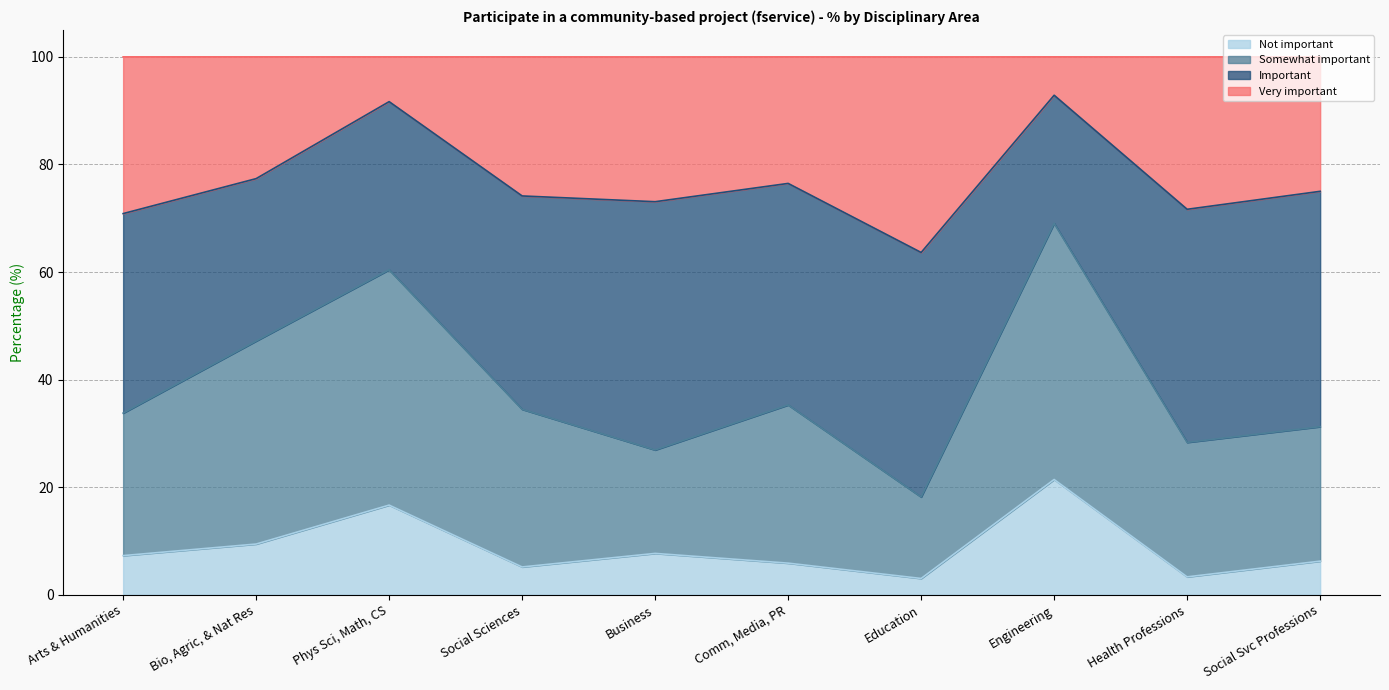

At which category is the sum across all series the highest?

Engineering